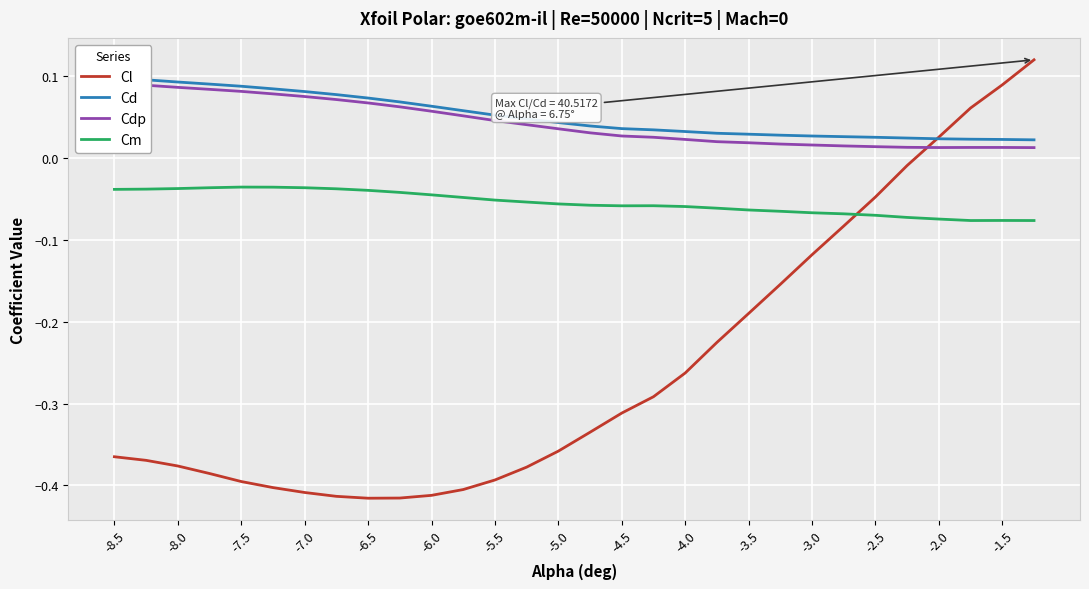

How many intersections are there between Cm and Cl?

1